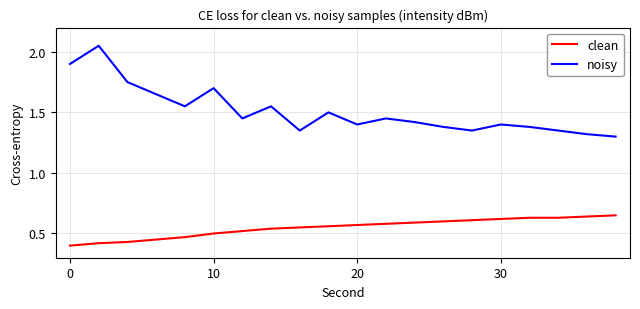

True or false: clean and noisy intersect in this chart.

False